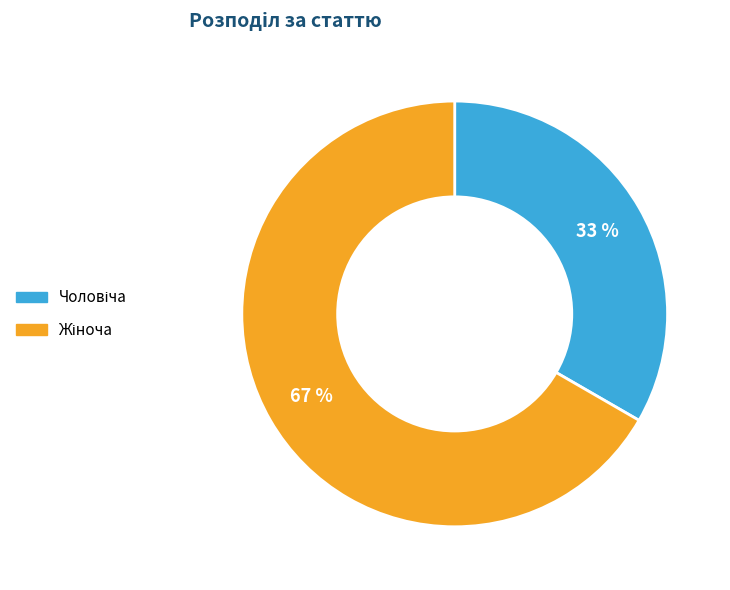

Approximately how many times larger is the value at Чоловіча compared to Жіноча?

0.5